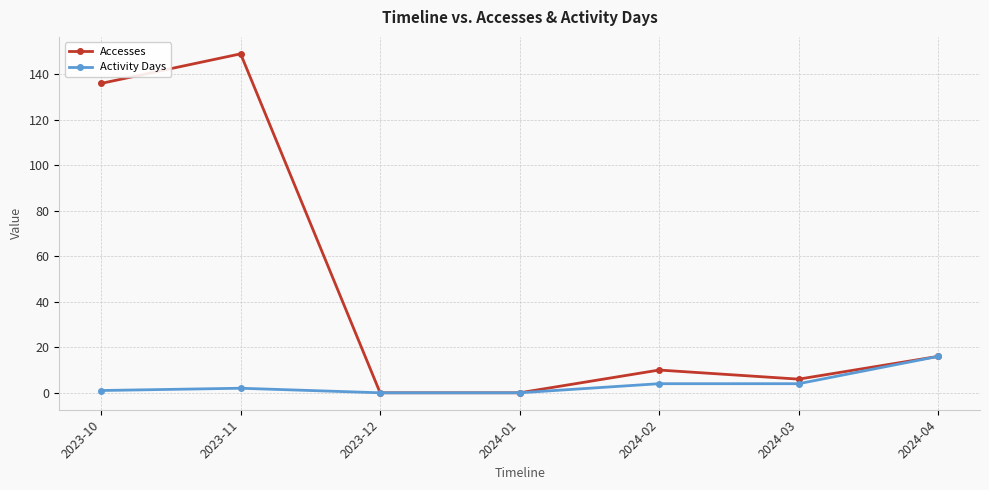

Which series has the widest spread of values?

Accesses